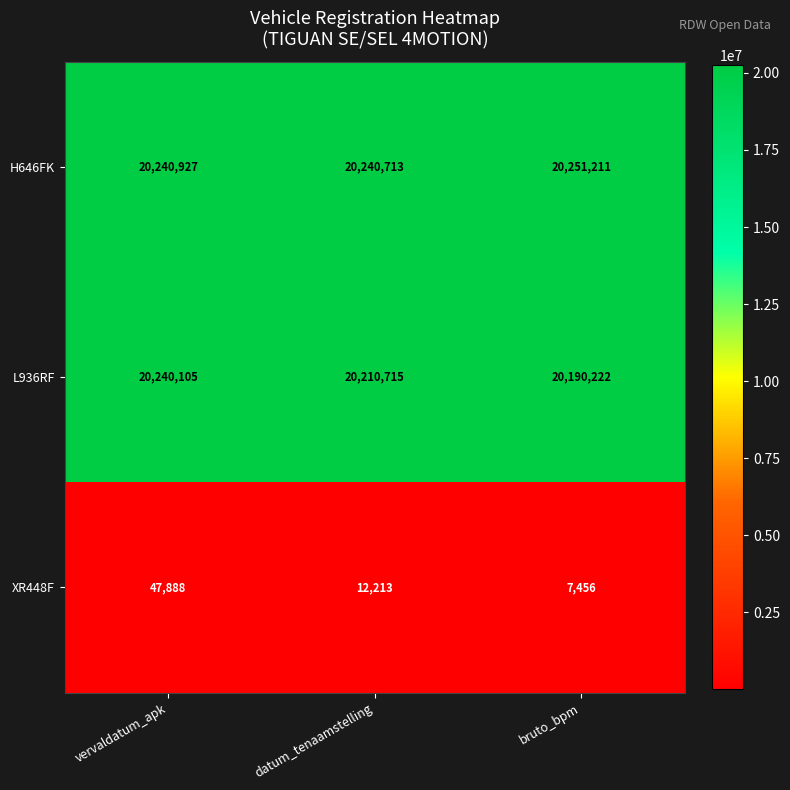

At which category is the sum across all series the highest?

vervaldatum_apk